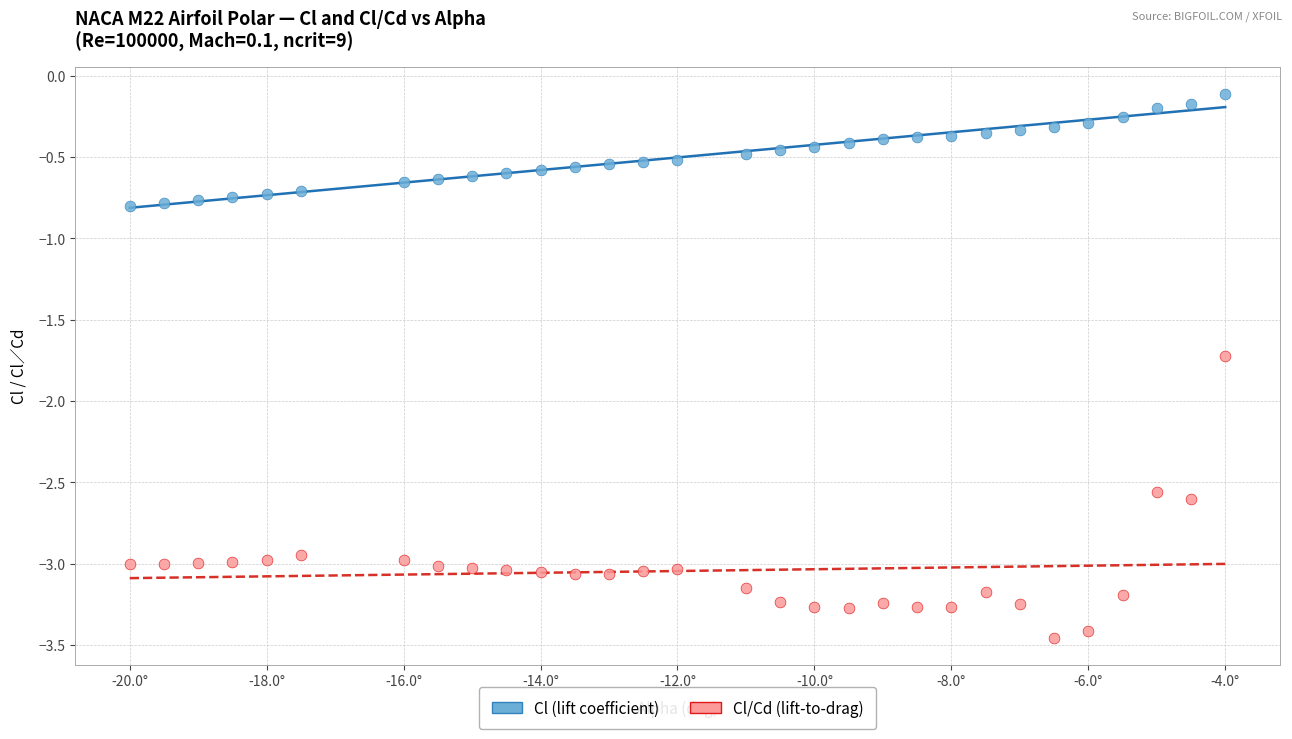

Across all data points, what is the range of X values (max minus min)?

16.0